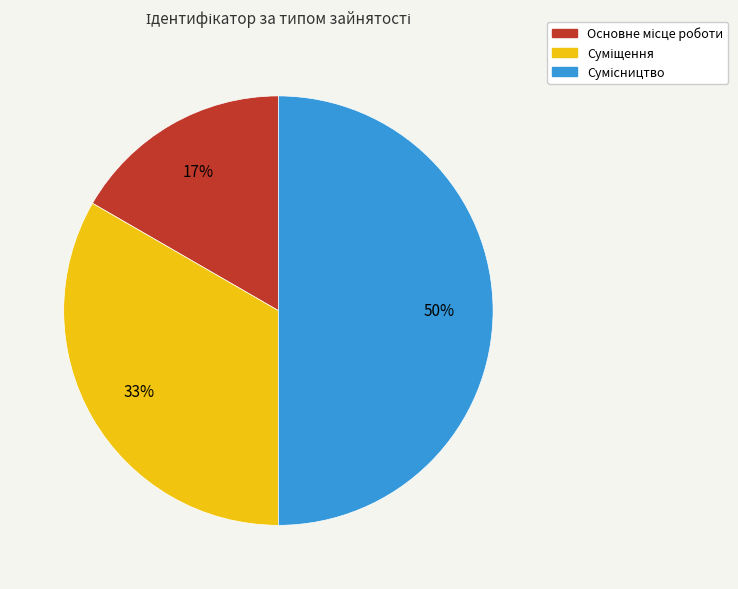

To the nearest percent, what is the difference between the largest and smallest slice percentages?

33%